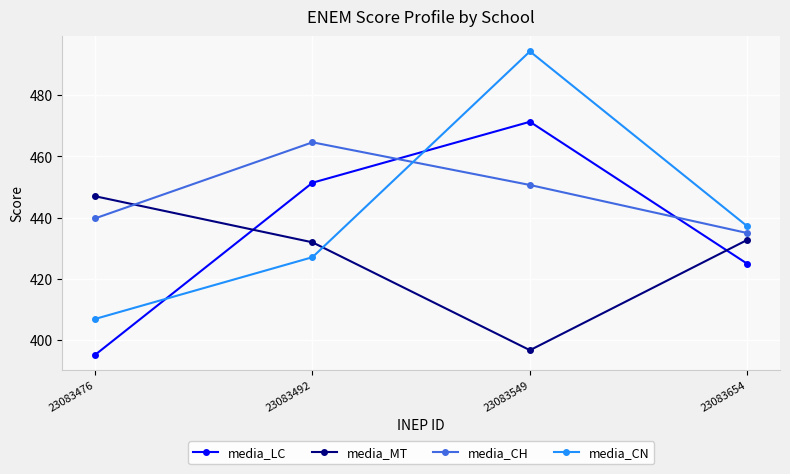

How many interior local valleys does the media_MT series have?

1